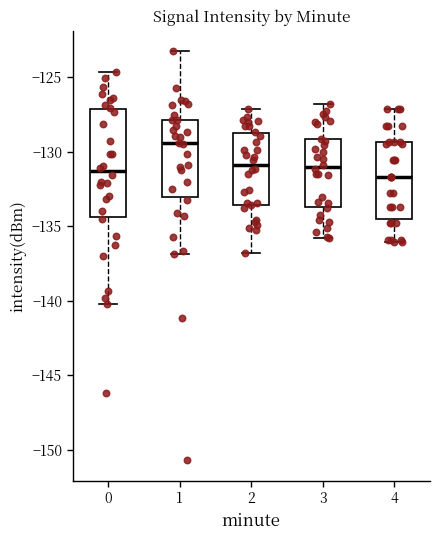

Which box's median line is the highest?

1